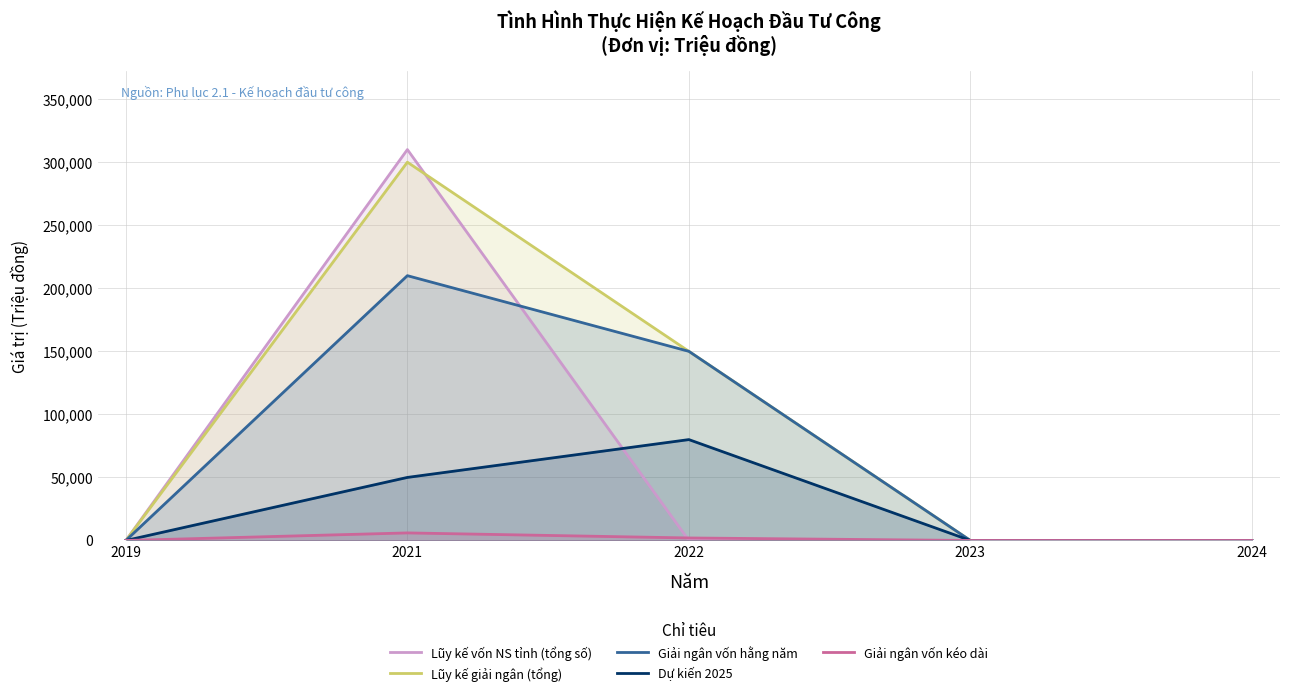

How many data points in Giải ngân vốn hằng năm are above 0?

2